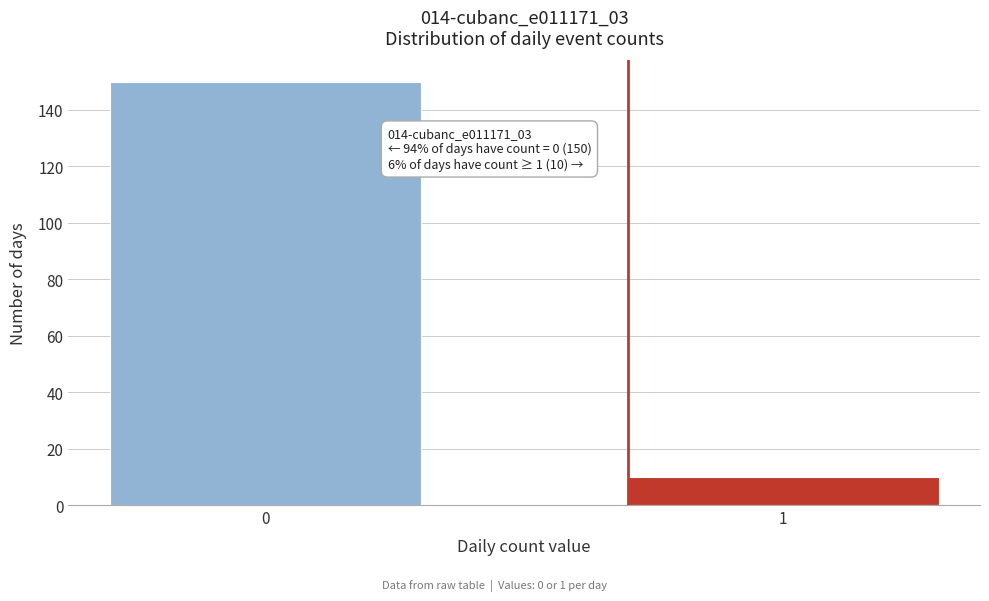

Reading left to right, list all the values displayed in this chart.

150	10